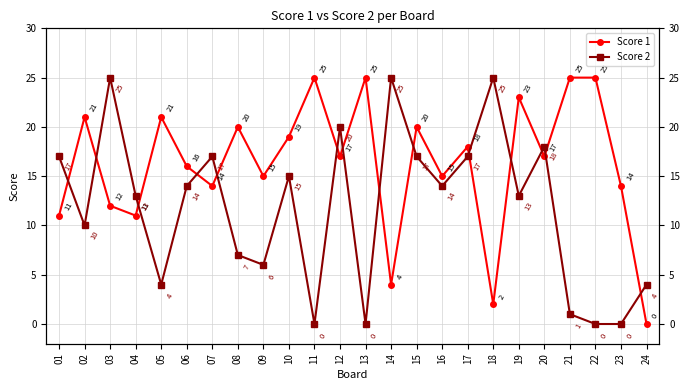

At which category is the sum across all series the highest?

03